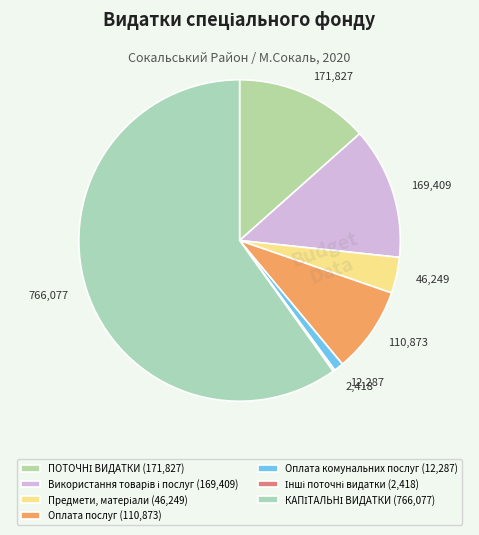

Combined, do 766,077 and 46,249 account for over 50%?

Yes